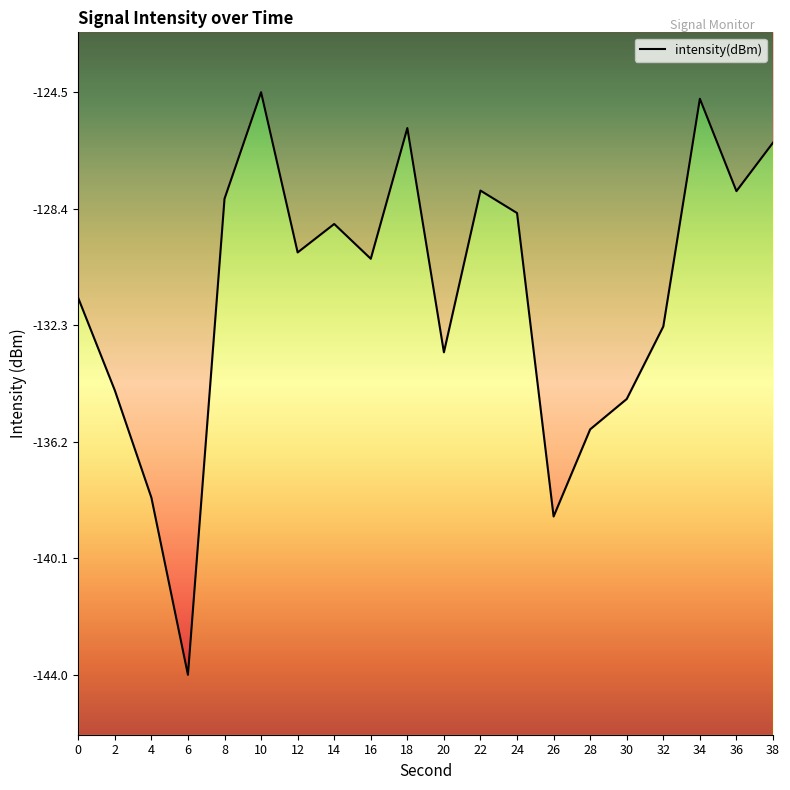

Rank the categories by value from lowest to highest.

6, 26, 4, 28, 30, 2, 20, 32, 0, 16, 12, 14, 24, 8, 36, 22, 38, 18, 34, 10